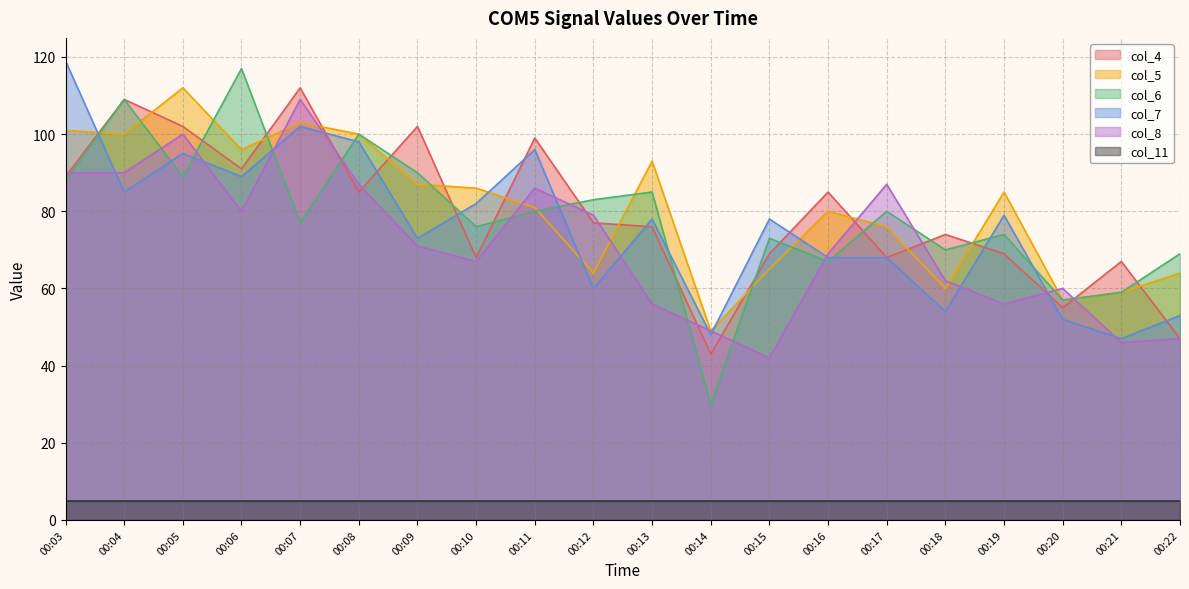

The col_6 series shows 89 at 00:05. True or false?

True